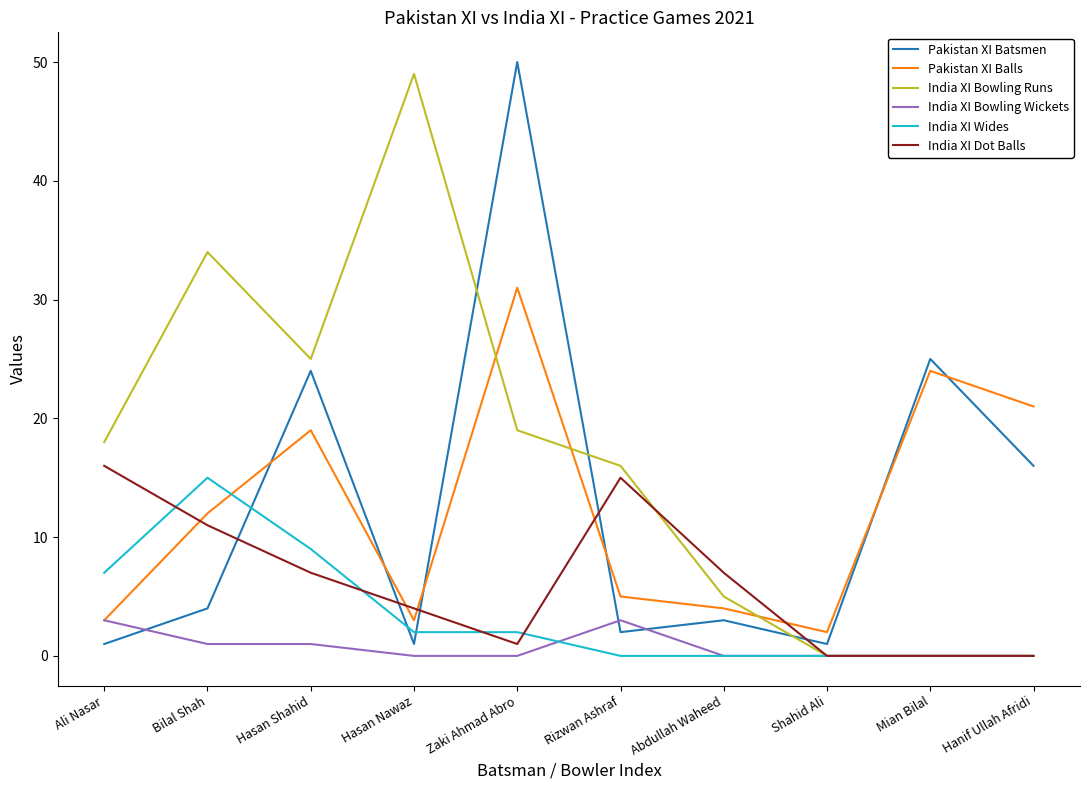

List the series in order of their peak value, highest first.

Pakistan XI Batsmen, India XI Bowling Runs, Pakistan XI Balls, India XI Dot Balls, India XI Wides, India XI Bowling Wickets